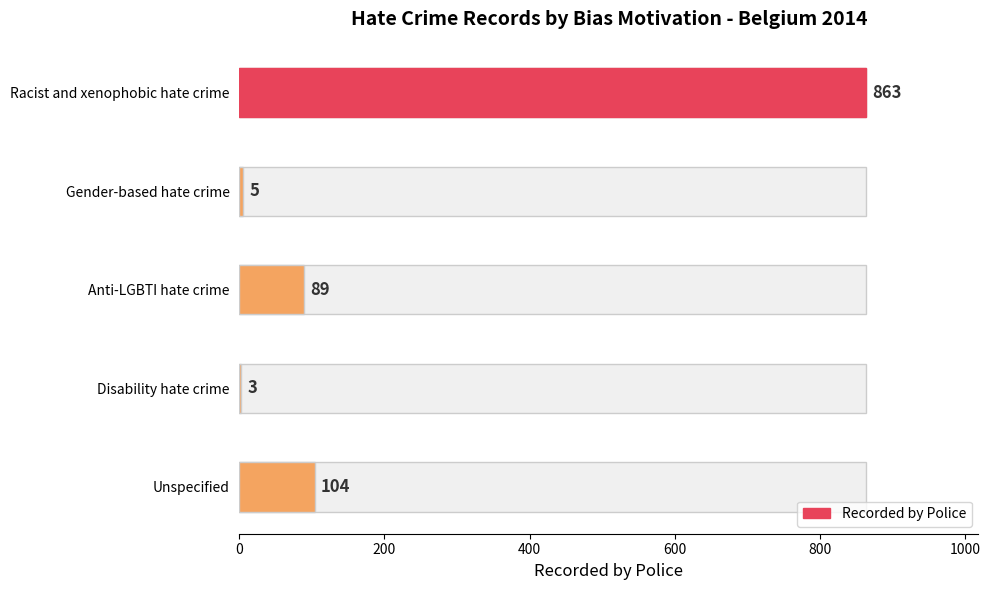

Read the value at Gender-based hate crime.

5